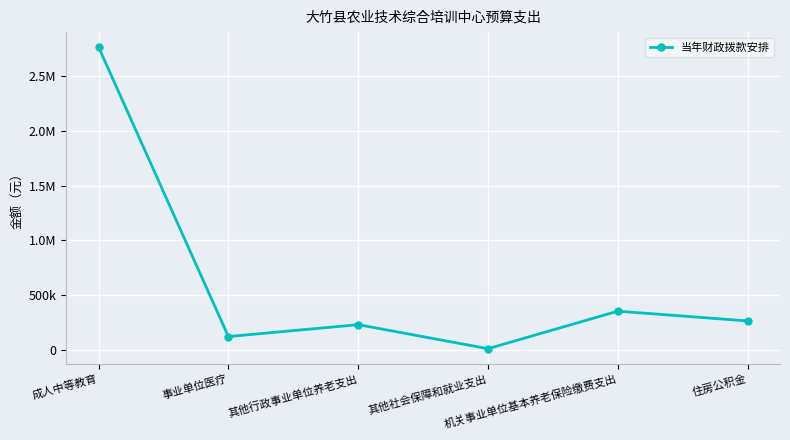

Is it true that the value at 成人中等教育 is 4860029?

False